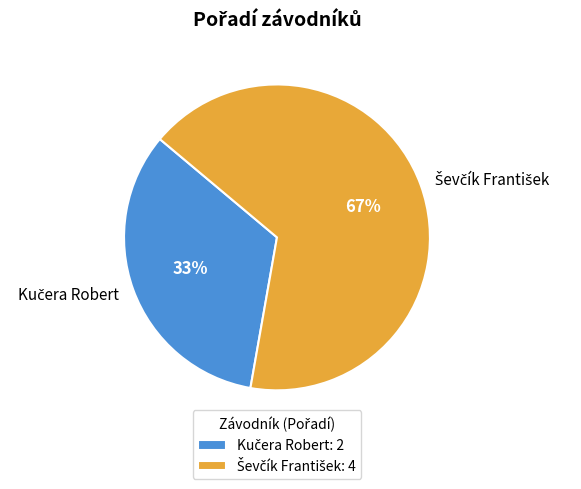

Is there any slice that represents more than half of the pie?

Yes